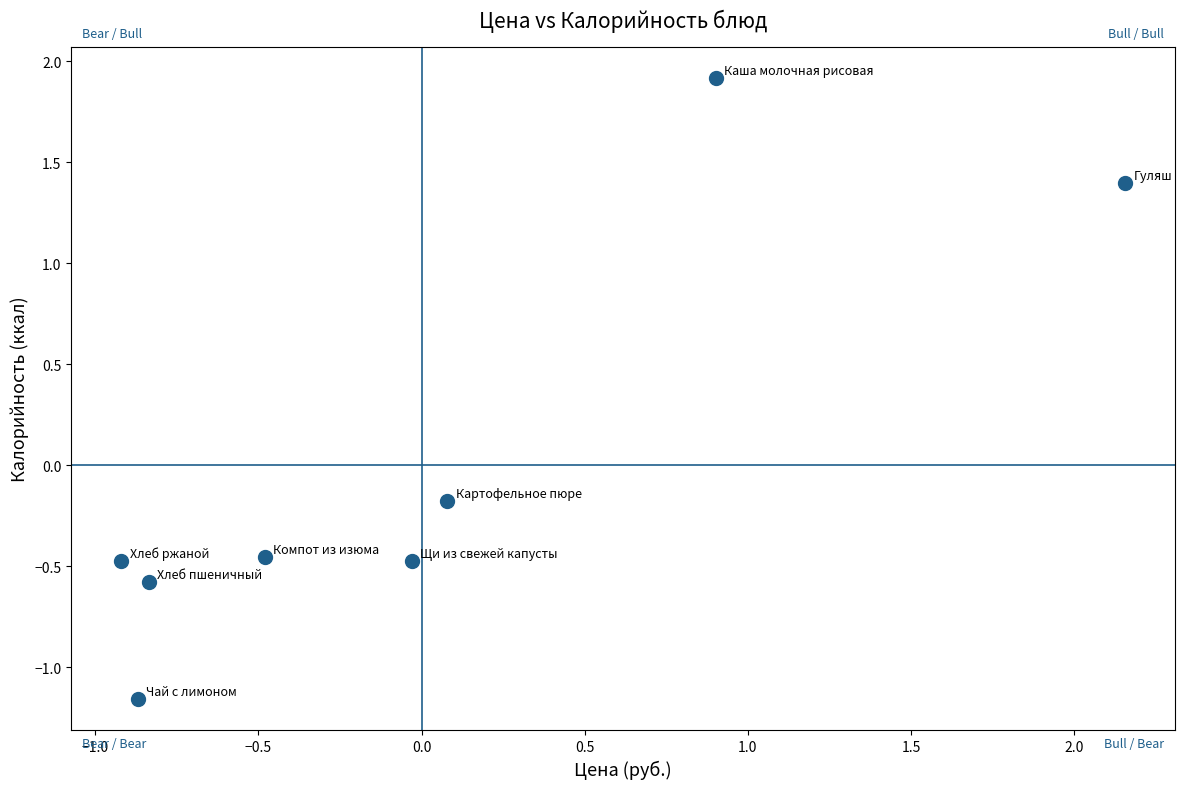

What is the range of X values (max minus min)?

3.1